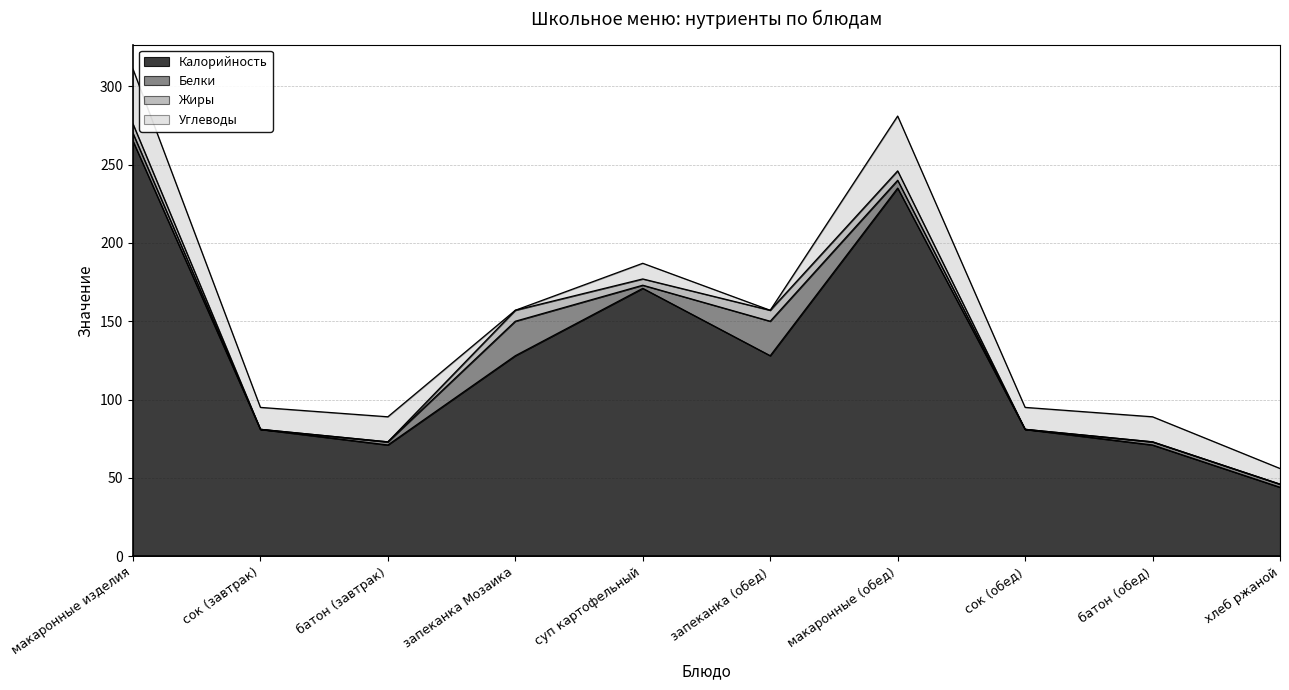

How many values in the Углеводы series are below 14?

4